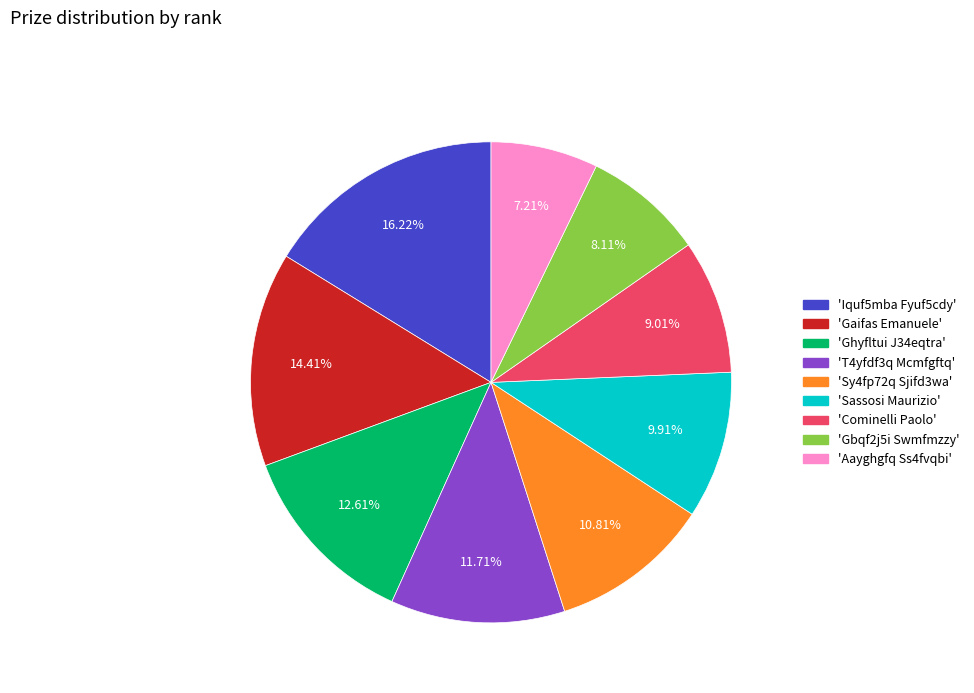

To the nearest percent, what is the difference between the largest and smallest slice percentages?

9%